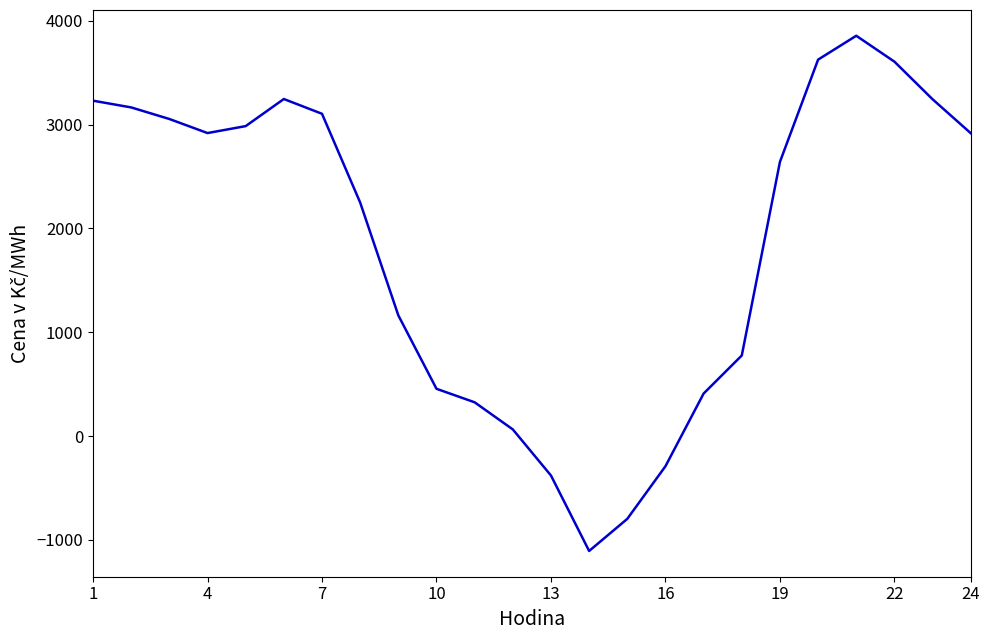

What is the smallest value displayed?

-1107.5